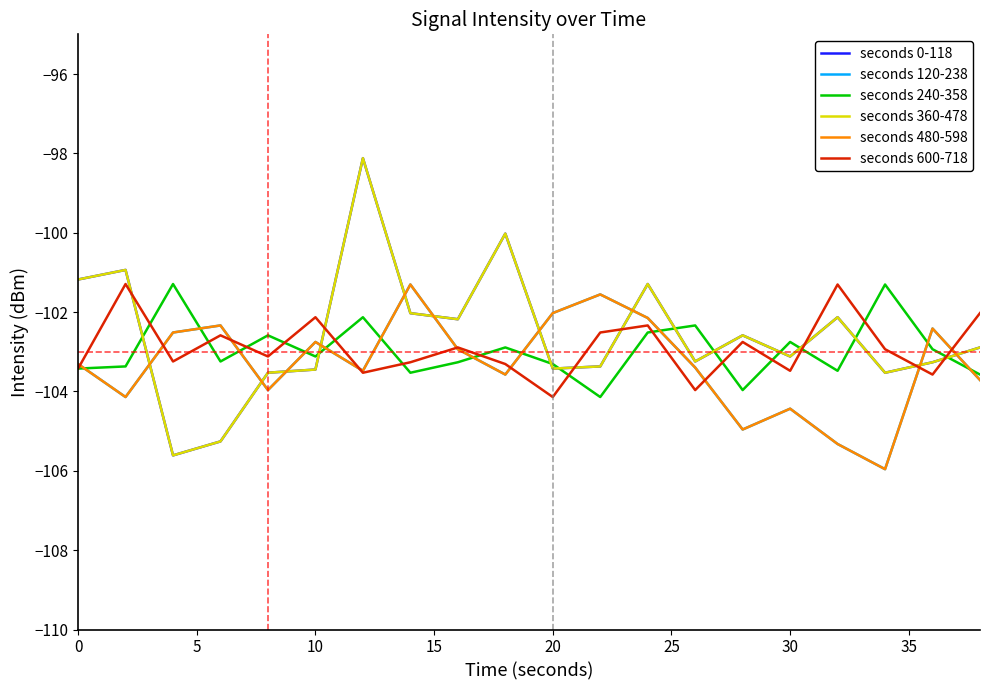

Reading left to right, transcribe all the data shown in this chart.

seconds 0-118: -101.2	-100.9	-105.6	-105.3	-103.5	-103.4	-98.1	-102.0	-102.2	-100.0	-103.4	-103.4	-101.3	-103.2	-102.6	-103.1	-102.1	-103.5	-103.3	-102.9
seconds 120-238: -103.3	-104.1	-102.5	-102.3	-104.0	-102.8	-103.5	-101.3	-102.9	-103.6	-102.0	-101.6	-102.1	-103.4	-105.0	-104.4	-105.3	-106.0	-102.4	-103.7
seconds 240-358: -103.4	-103.4	-101.3	-103.2	-102.6	-103.1	-102.1	-103.5	-103.3	-102.9	-103.3	-104.1	-102.5	-102.3	-104.0	-102.8	-103.5	-101.3	-102.9	-103.6
seconds 360-478: -101.2	-100.9	-105.6	-105.3	-103.5	-103.4	-98.1	-102.0	-102.2	-100.0	-103.4	-103.4	-101.3	-103.2	-102.6	-103.1	-102.1	-103.5	-103.3	-102.9
seconds 480-598: -103.3	-104.1	-102.5	-102.3	-104.0	-102.8	-103.5	-101.3	-102.9	-103.6	-102.0	-101.6	-102.1	-103.4	-105.0	-104.4	-105.3	-106.0	-102.4	-103.7
seconds 600-718: -103.4	-101.3	-103.2	-102.6	-103.1	-102.1	-103.5	-103.3	-102.9	-103.3	-104.1	-102.5	-102.3	-104.0	-102.8	-103.5	-101.3	-102.9	-103.6	-102.0